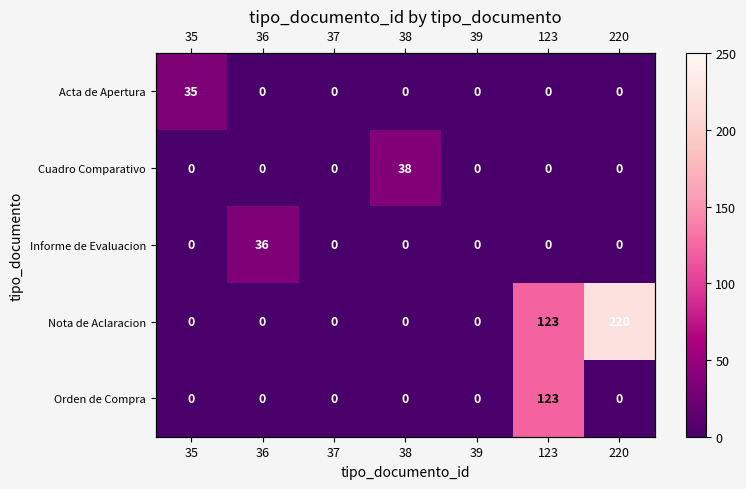

At which category is the sum across all series the highest?

123